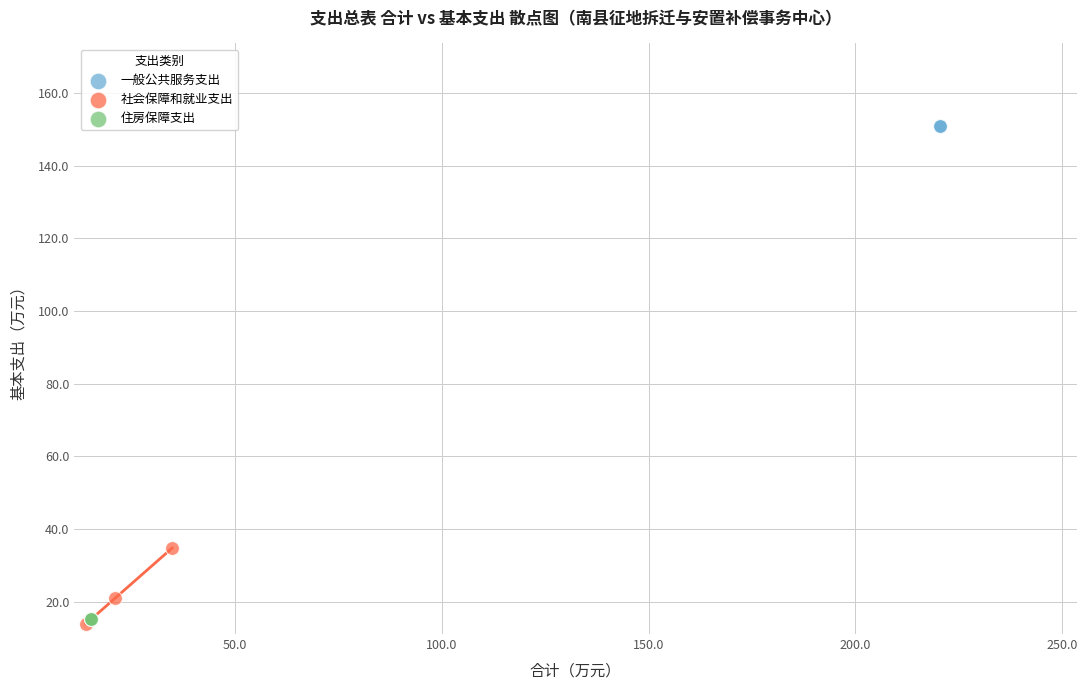

Which series contains the highest Y value?

一般公共服务支出